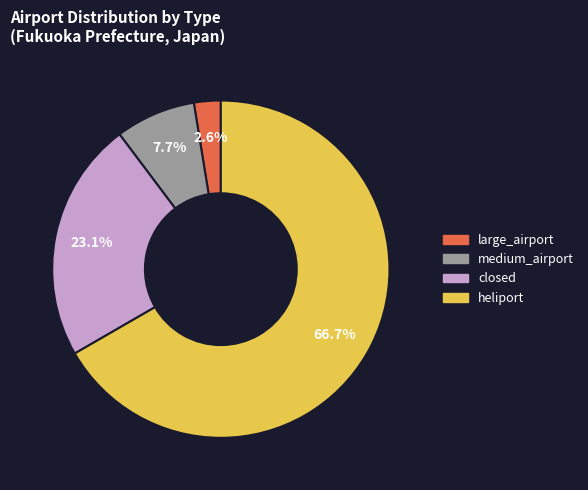

Does any single category account for the majority?

Yes